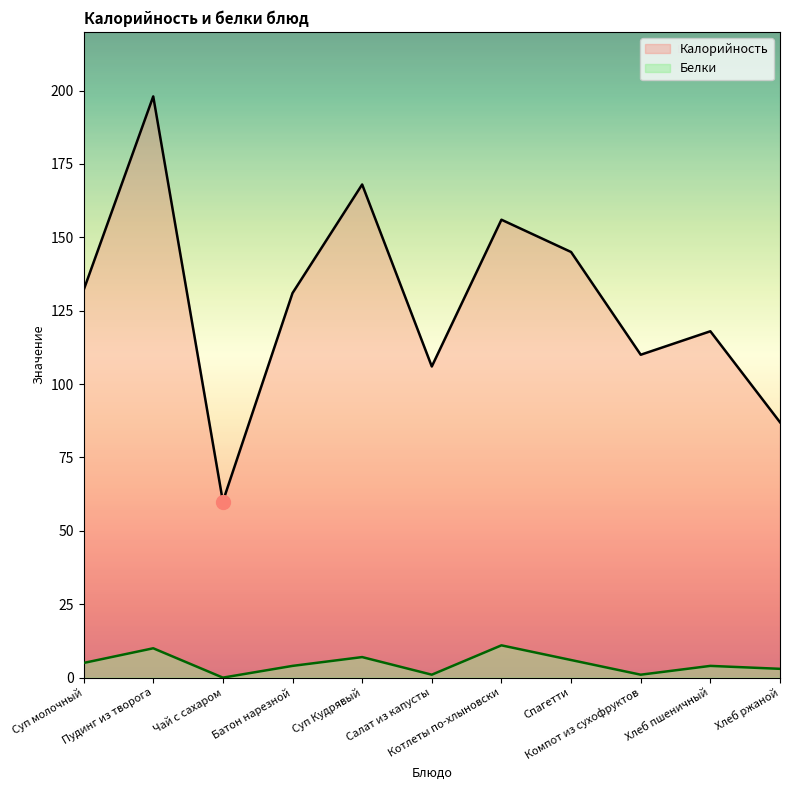

Where is the first local maximum for Белки?

Пудинг из творога